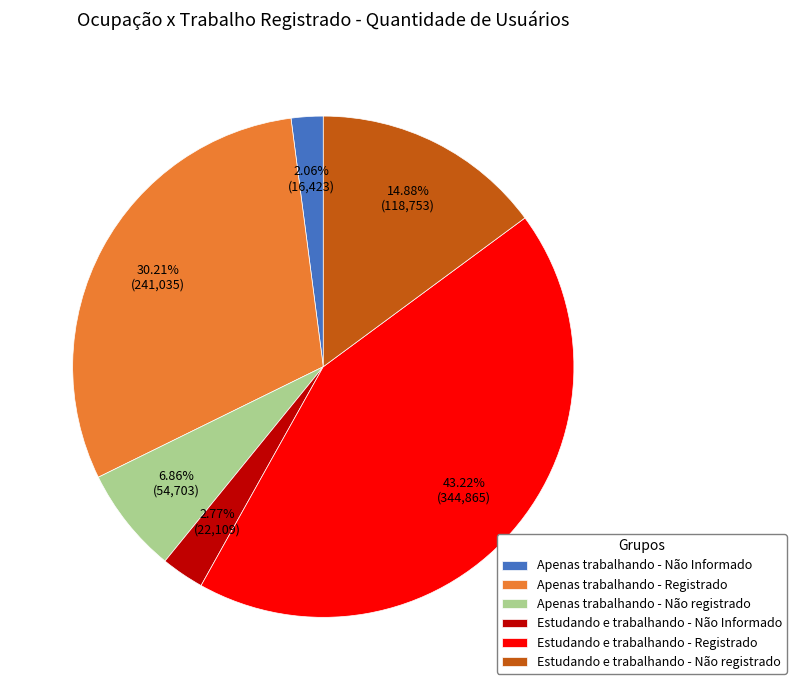

What is the ratio of the value at Estudando e trabalhando - Não registrado to the value at Estudando e trabalhando - Não Informado?

5.4